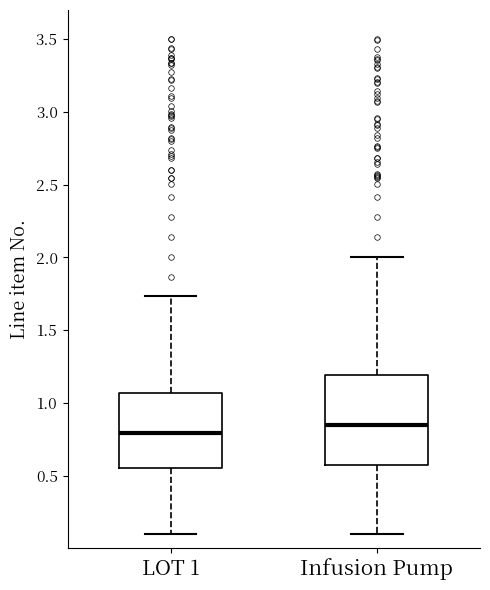

Which box's median line is the lowest?

LOT 1